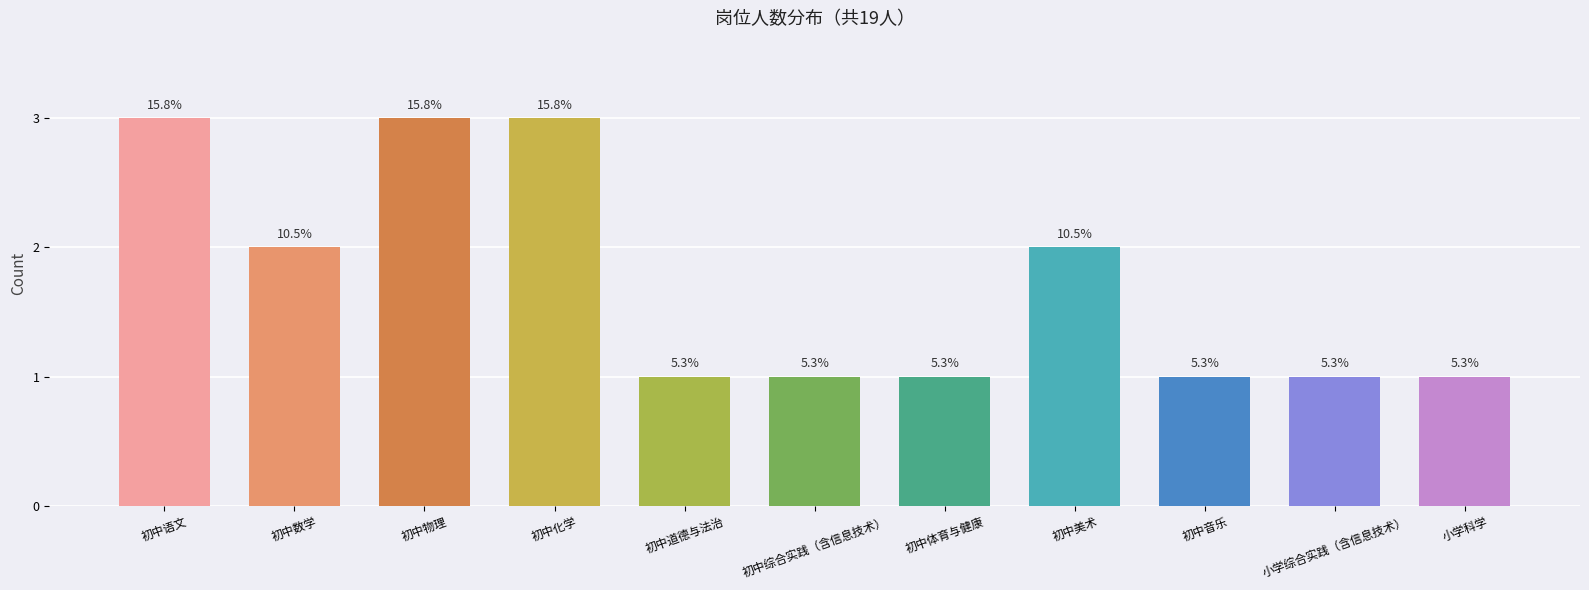

What is the smallest value displayed?

1